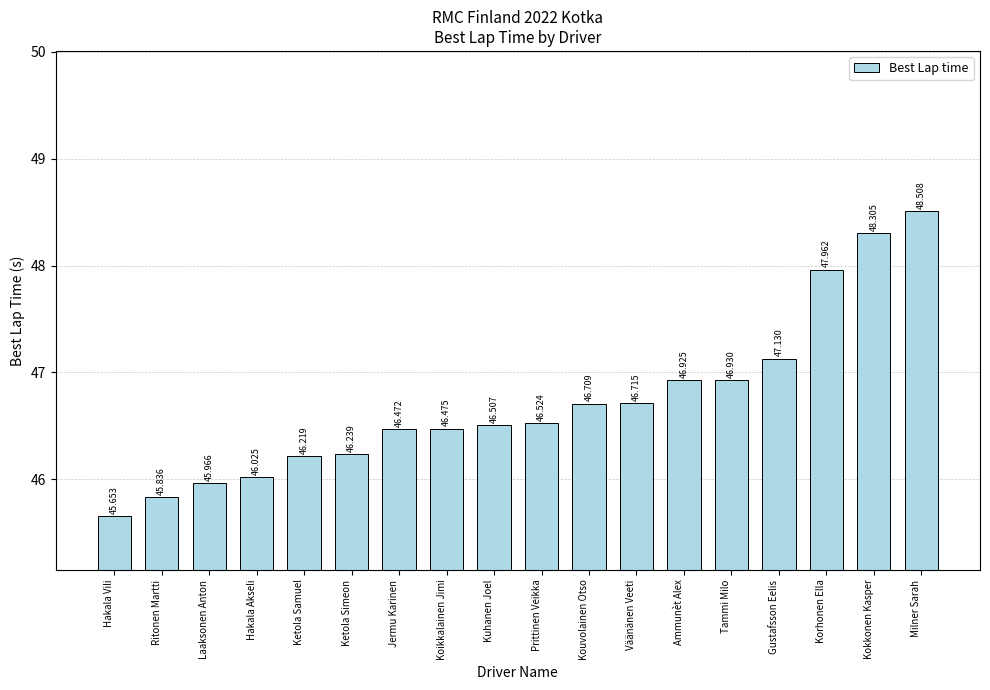

What is the ratio of the value at Kouvolainen Otso to the value at Jermu Karinen?

1.0